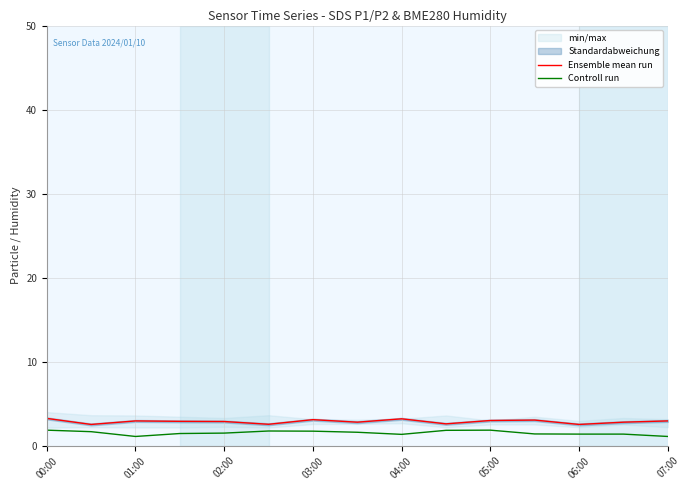

True or false: Ensemble mean run and Controll run intersect in this chart.

False